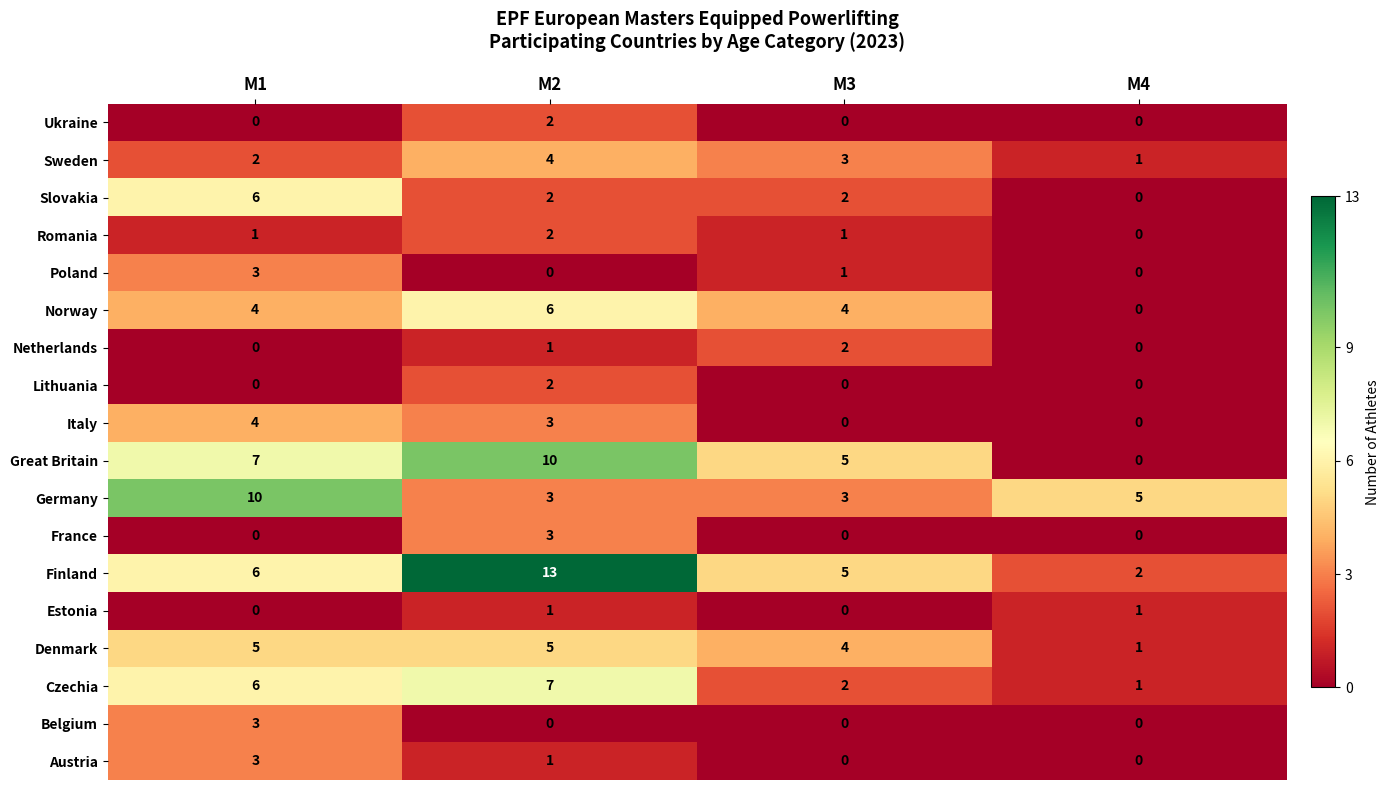

Which series changed the most between M2 and M3?

Finland